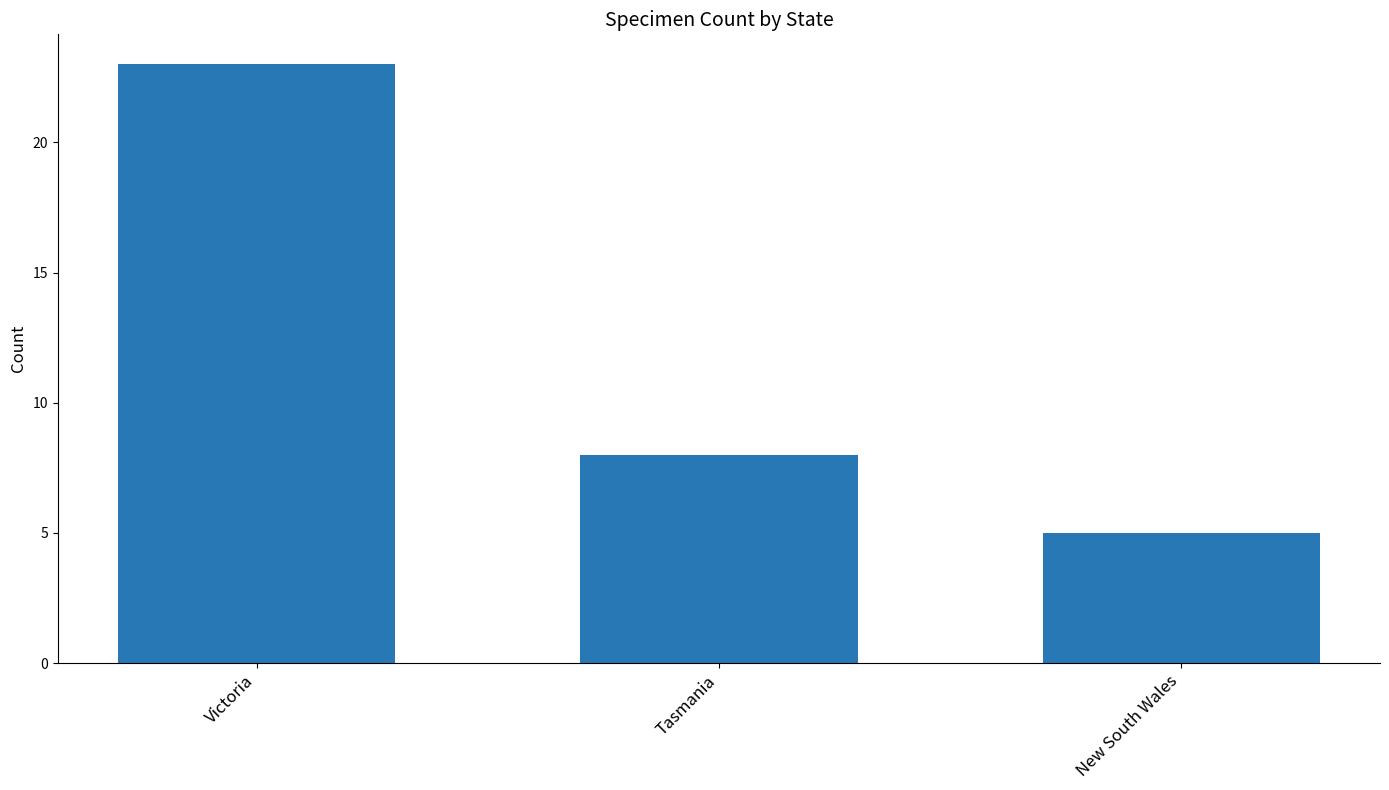

What is the difference between the values at Victoria and Tasmania?

15